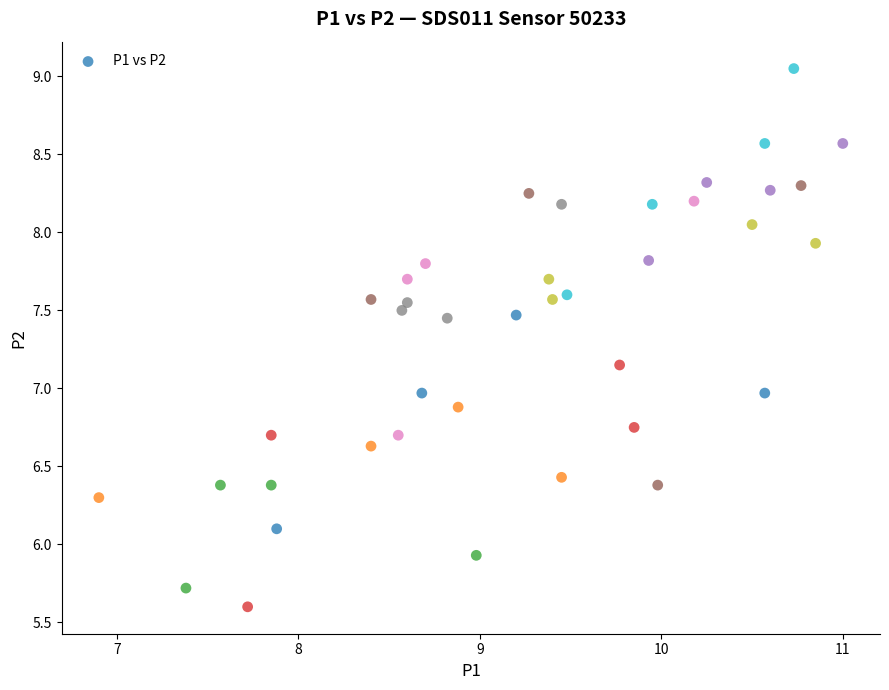

What is the range of X values (max minus min)?

4.1